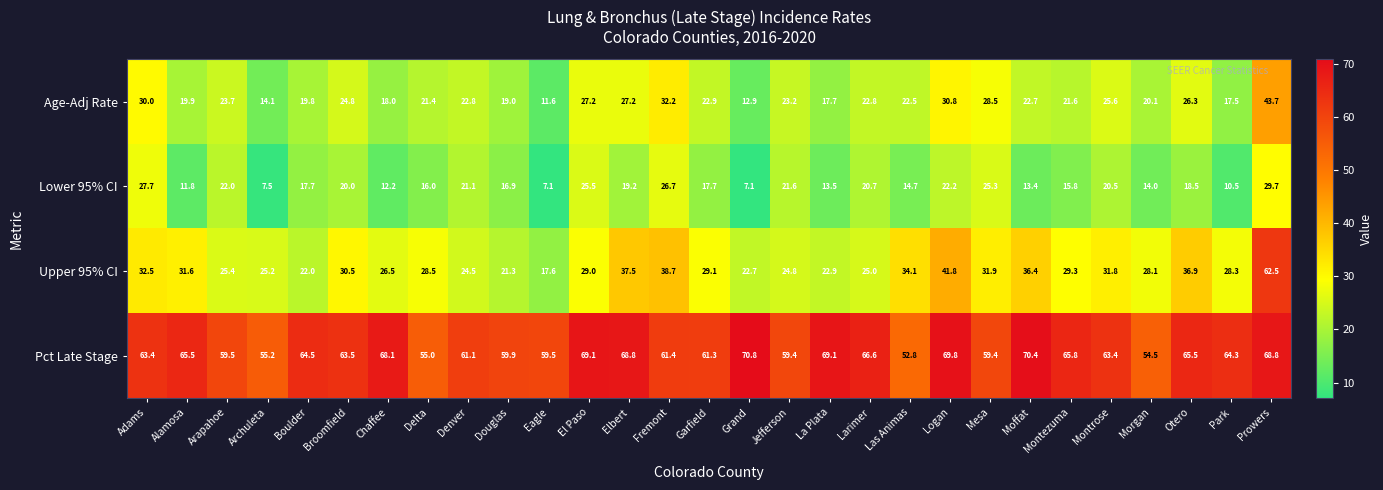

Count the number of categories in the chart.

29